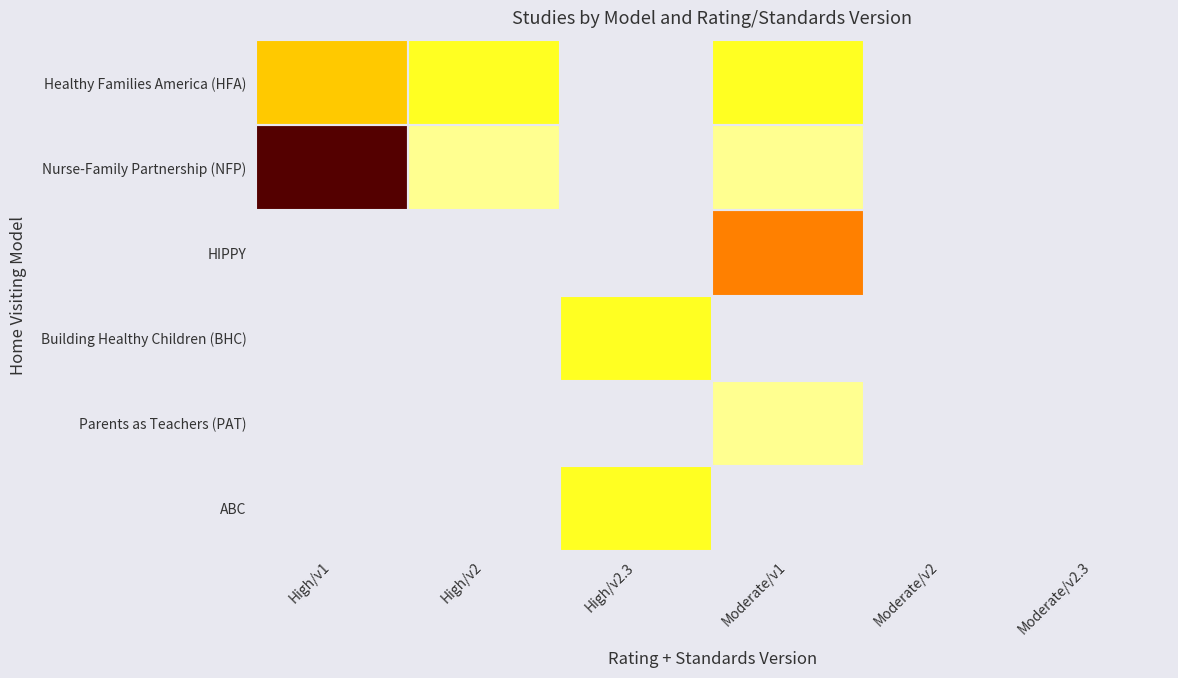

Count the number of categories in the chart.

6